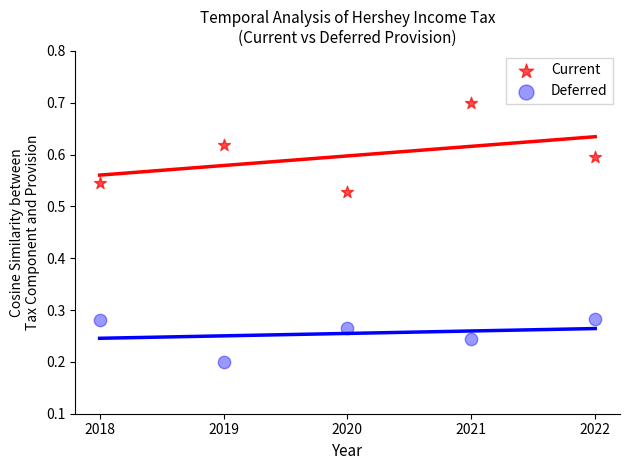

Which series reaches the maximum Y coordinate?

Current